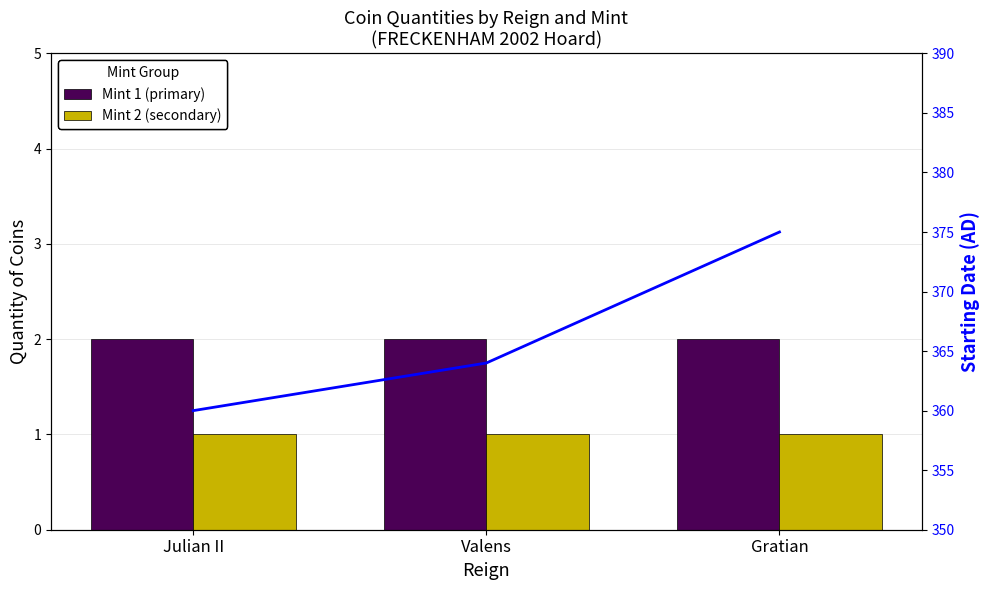

At which category does the chart reach its peak across all series?

Gratian